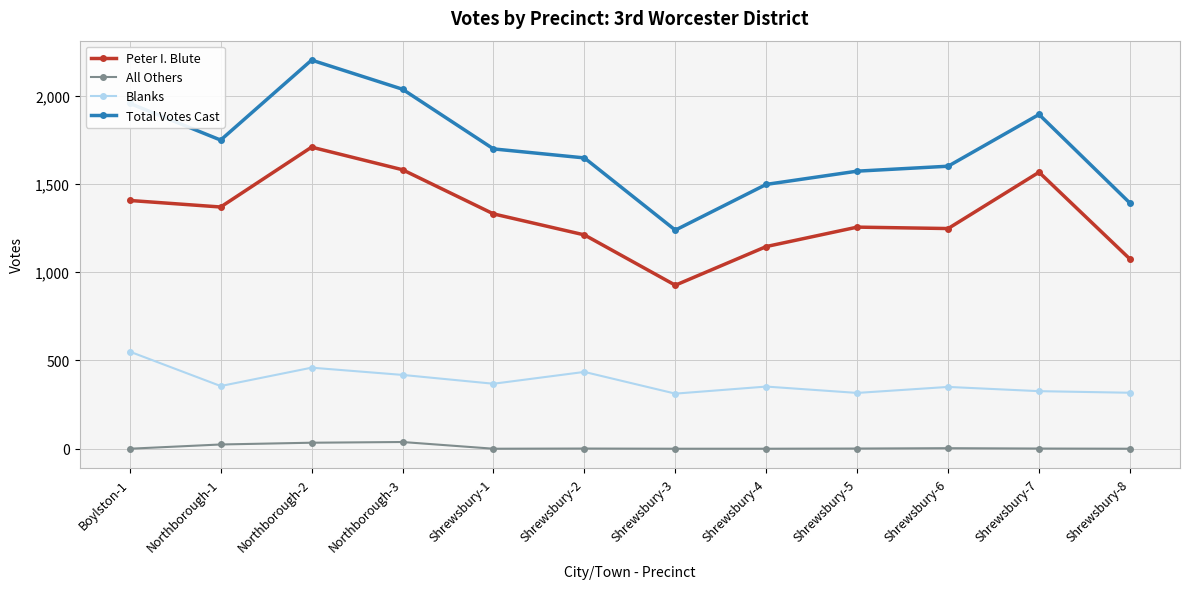

Rank the categories by Total Votes Cast value from lowest to highest.

Shrewsbury-3, Shrewsbury-8, Shrewsbury-4, Shrewsbury-5, Shrewsbury-6, Shrewsbury-2, Shrewsbury-1, Northborough-1, Shrewsbury-7, Boylston-1, Northborough-3, Northborough-2